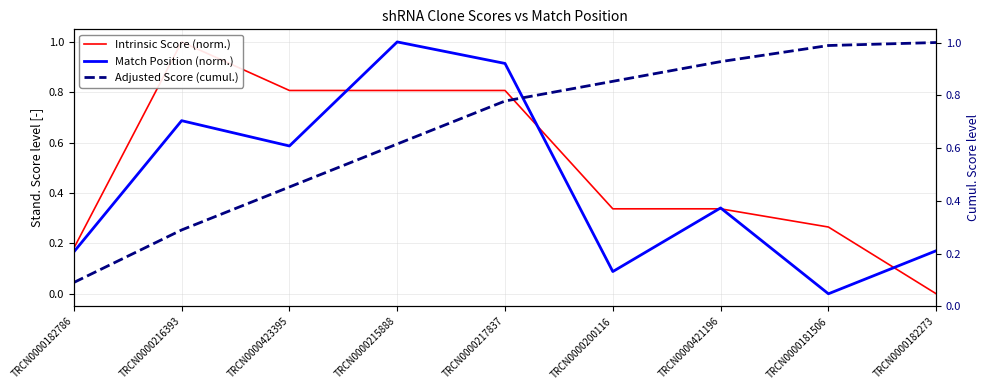

How many times do Intrinsic Score (norm.) and Match Position (norm.) cross each other?

5